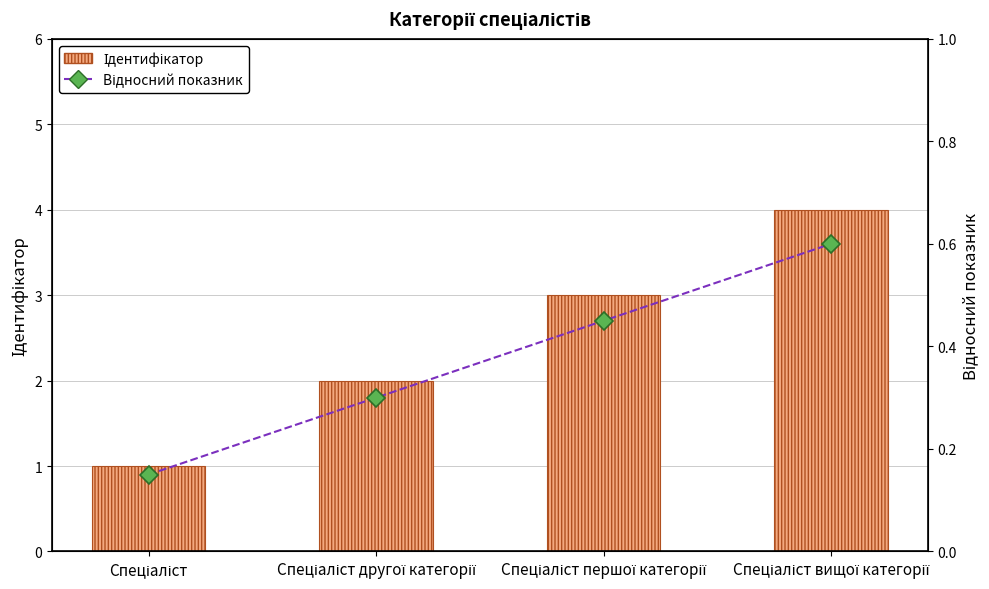

The value of Ідентифікатор at Спеціаліст другої категорії is 1.0. True or false?

False